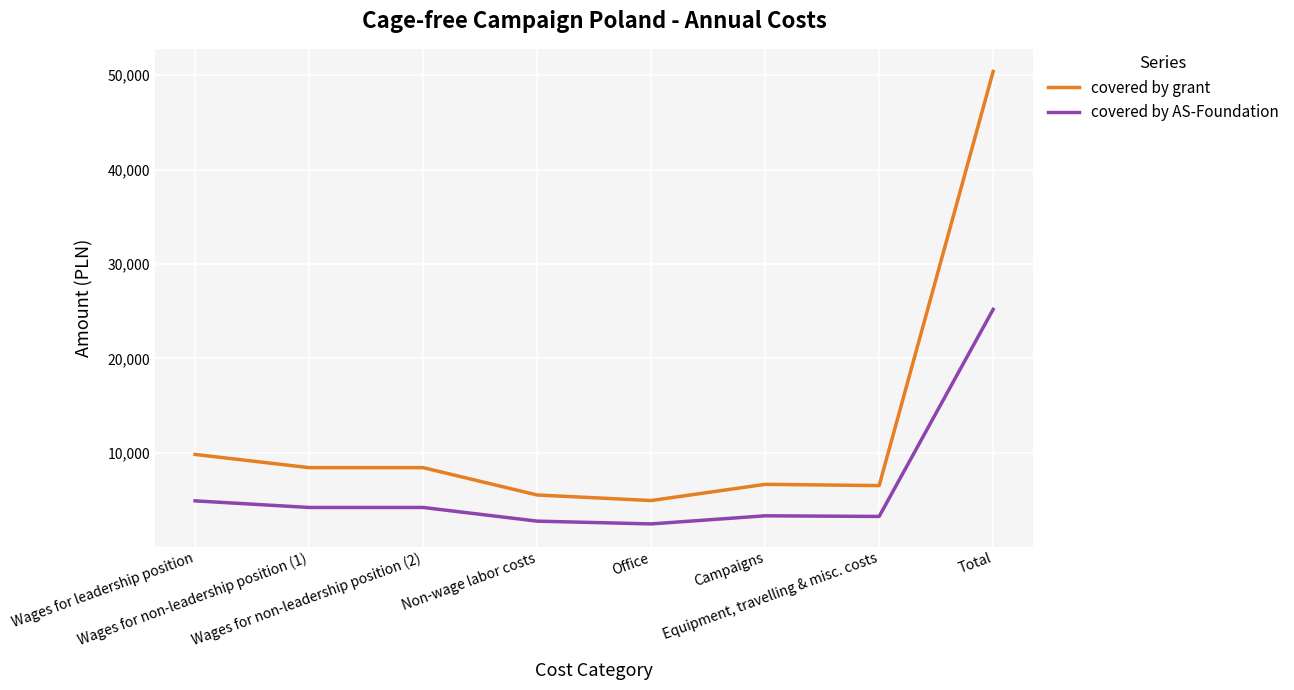

What are all the series names shown in the legend?

covered by grant, covered by AS-Foundation